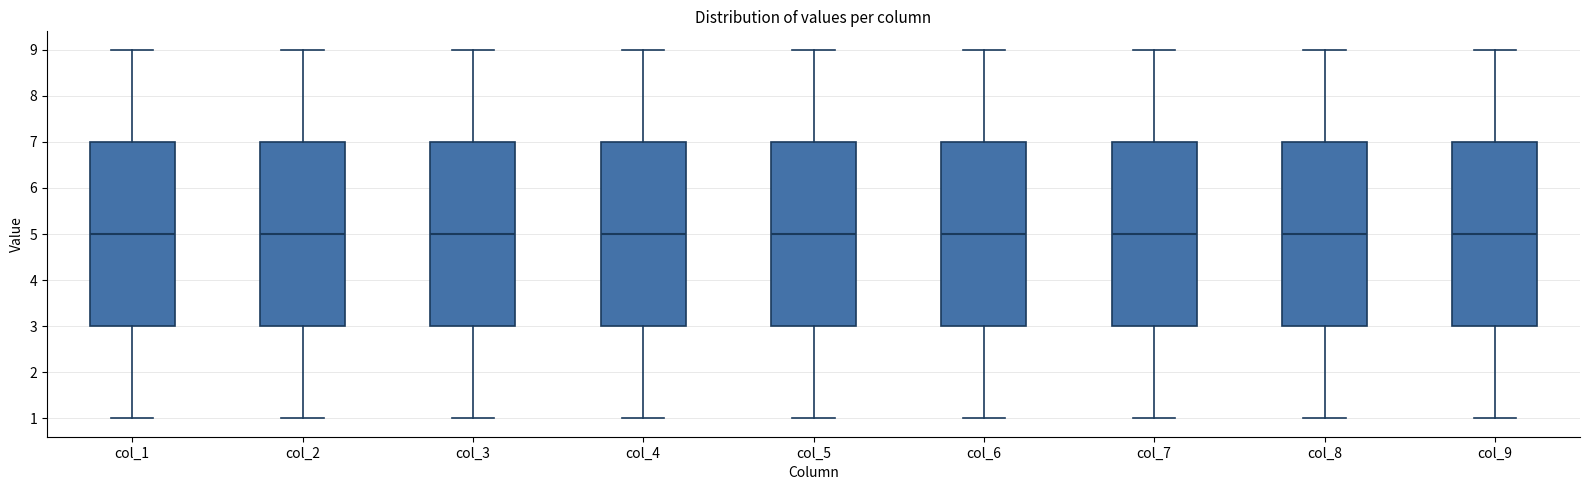

Reading left to right, transcribe this box plot: for each box, give where its median line is, the range the box spans, and where its two whiskers end, as read against the y-axis. The values are not printed on the chart, so give them approximately, as read against the axis.

col_1: median 5, box 3 to 7, whiskers 1 to 9
col_2: median 5, box 3 to 7, whiskers 1 to 9
col_3: median 5, box 3 to 7, whiskers 1 to 9
col_4: median 5, box 3 to 7, whiskers 1 to 9
col_5: median 5, box 3 to 7, whiskers 1 to 9
col_6: median 5, box 3 to 7, whiskers 1 to 9
col_7: median 5, box 3 to 7, whiskers 1 to 9
col_8: median 5, box 3 to 7, whiskers 1 to 9
col_9: median 5, box 3 to 7, whiskers 1 to 9